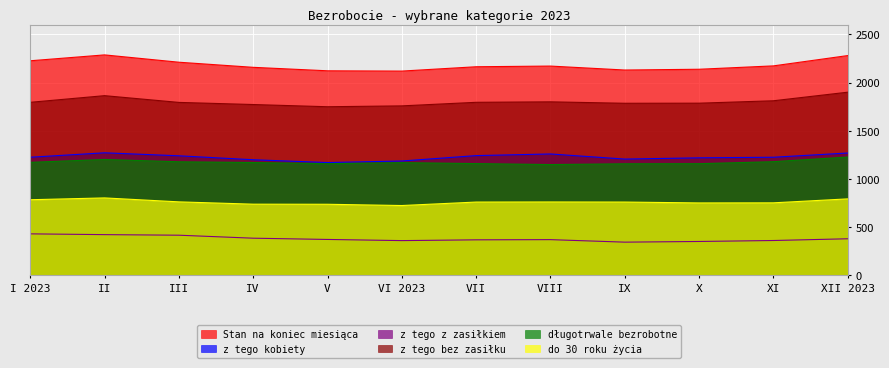

Does the chart display data point markers on the line(s)?

No